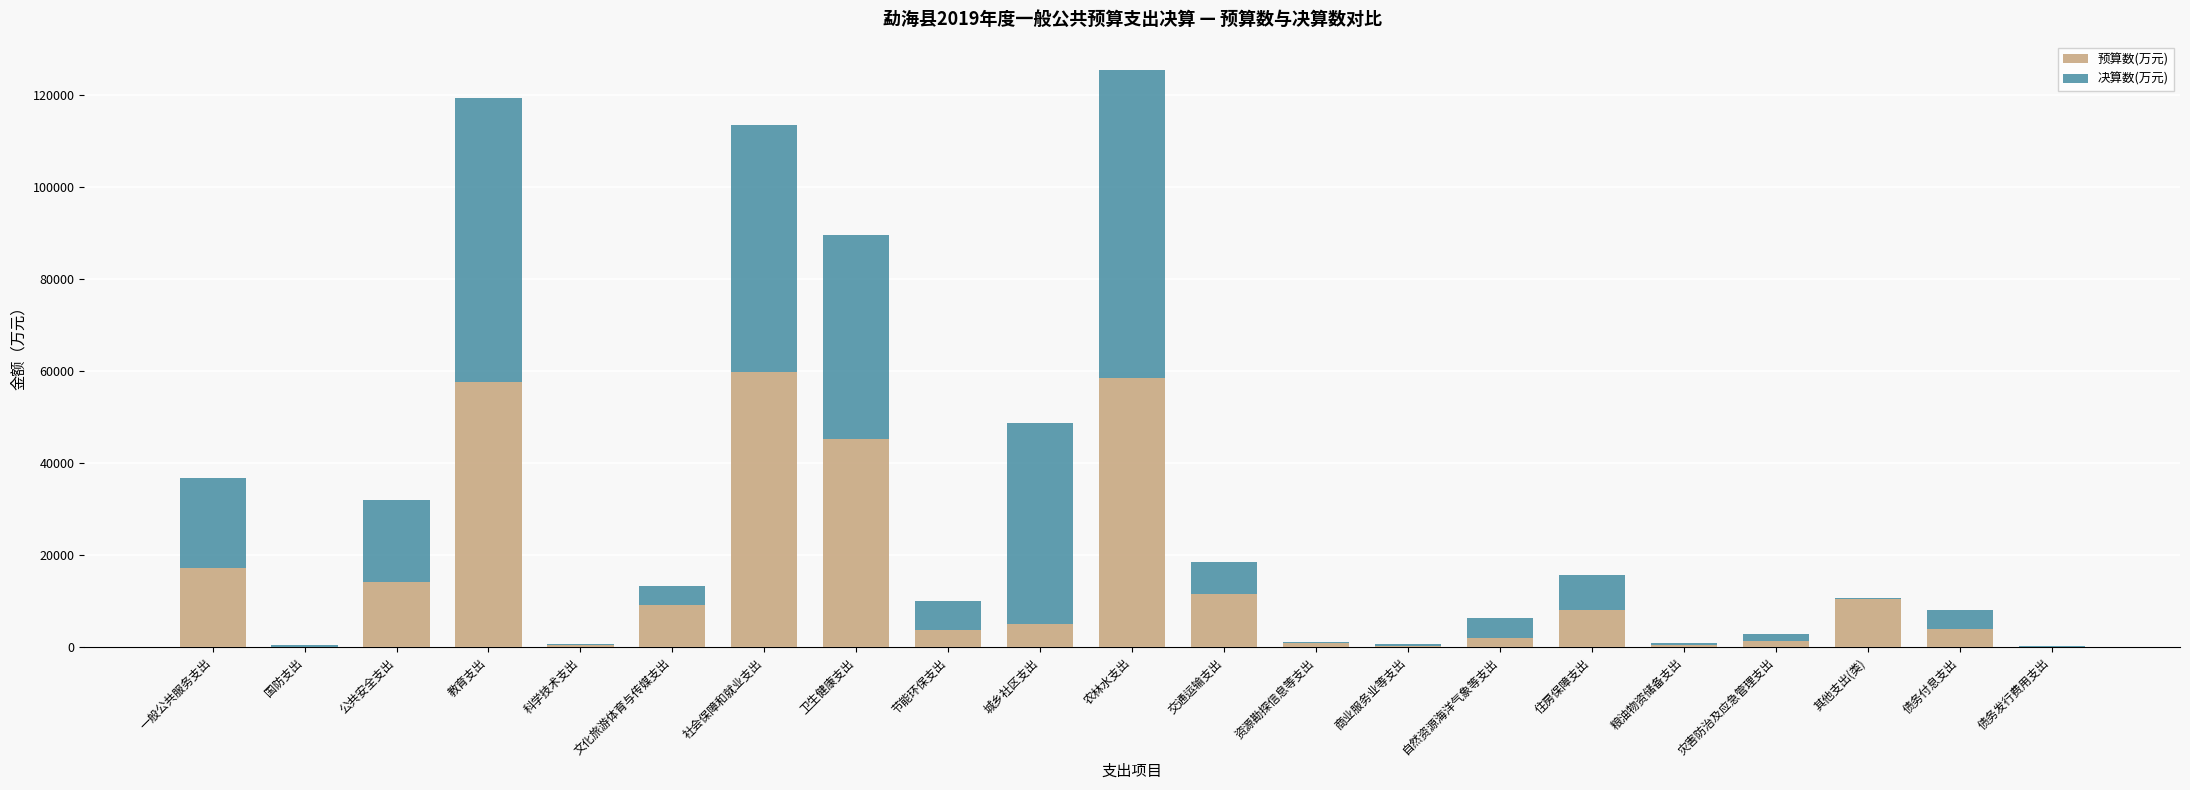

What is the highest value of the 预算数(万元) series?

59688